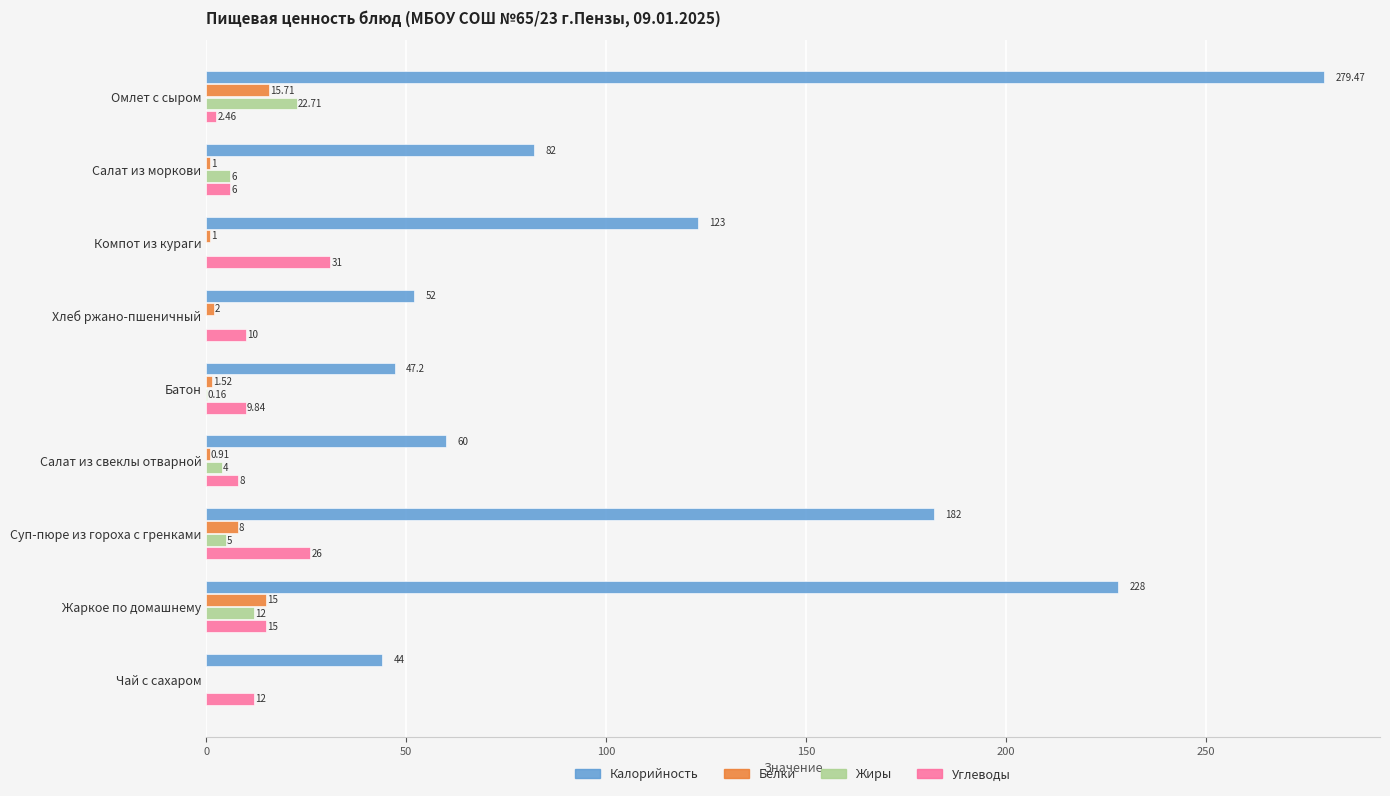

At which label is Углеводы closest to 16?

Жаркое по домашнему